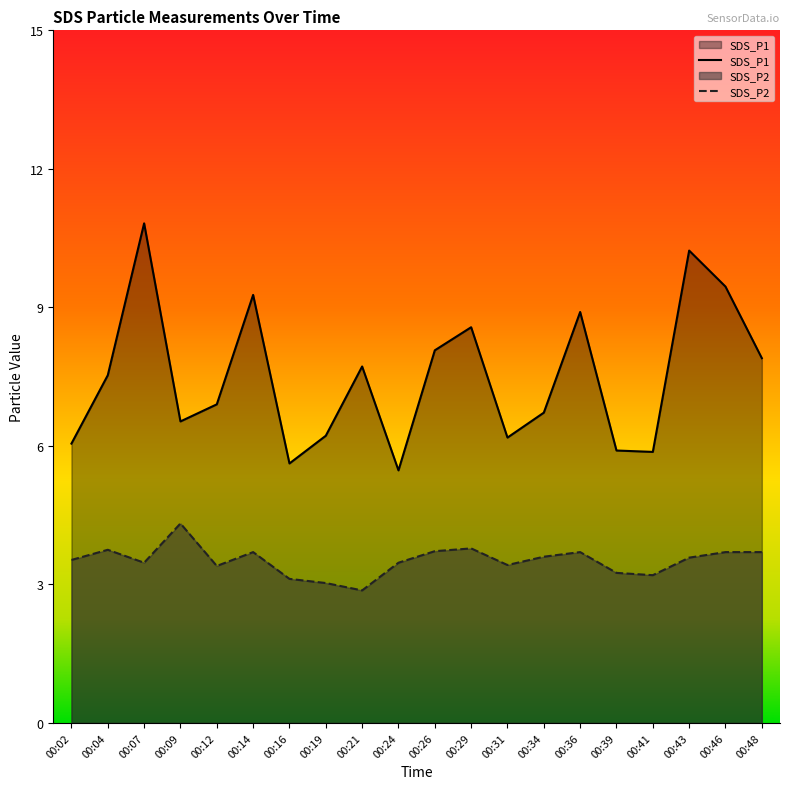

What is the sum of the SDS_P2 values at 00:43 and 00:02?

7.1